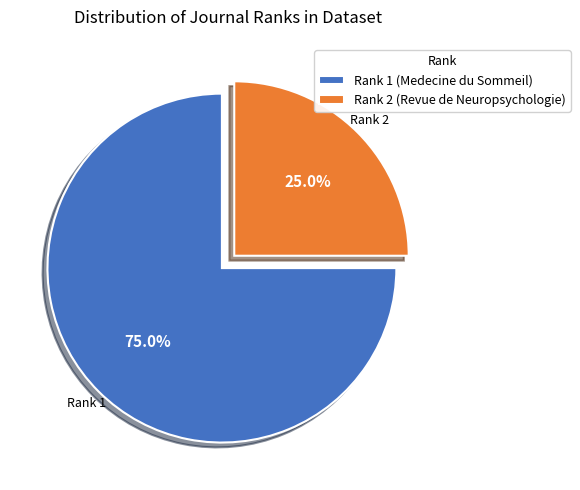

Is there any slice that represents more than half of the pie?

Yes